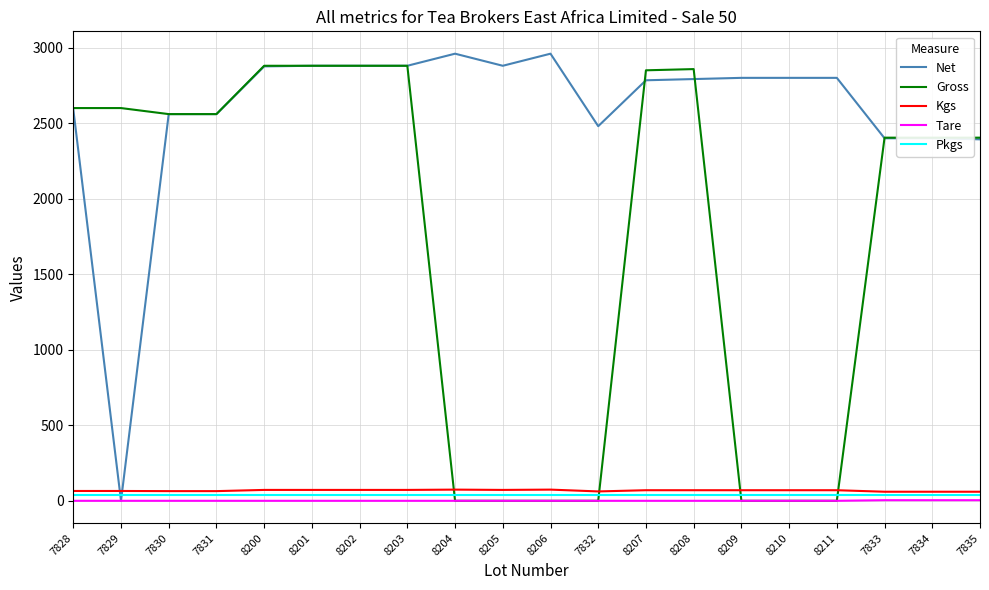

The Pkgs series shows 40 at 8209. True or false?

True